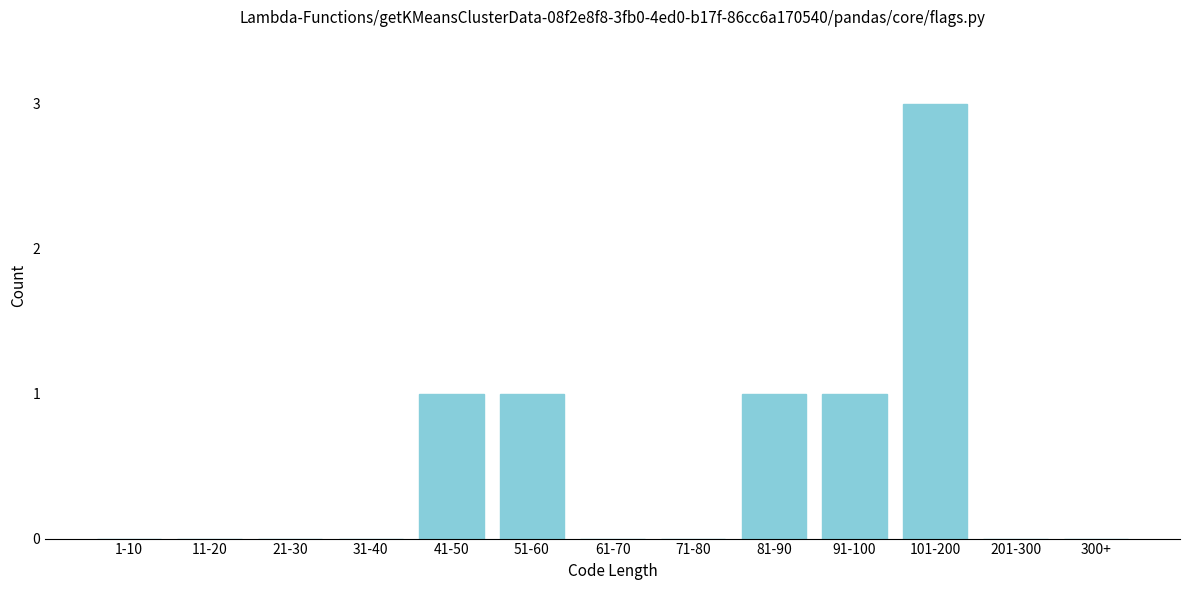

Reading left to right, extract all data points from this chart.

1-10=0	11-20=0	21-30=0	31-40=0	41-50=1	51-60=1	61-70=0	71-80=0	81-90=1	91-100=1	101-200=3	201-300=0	300+=0